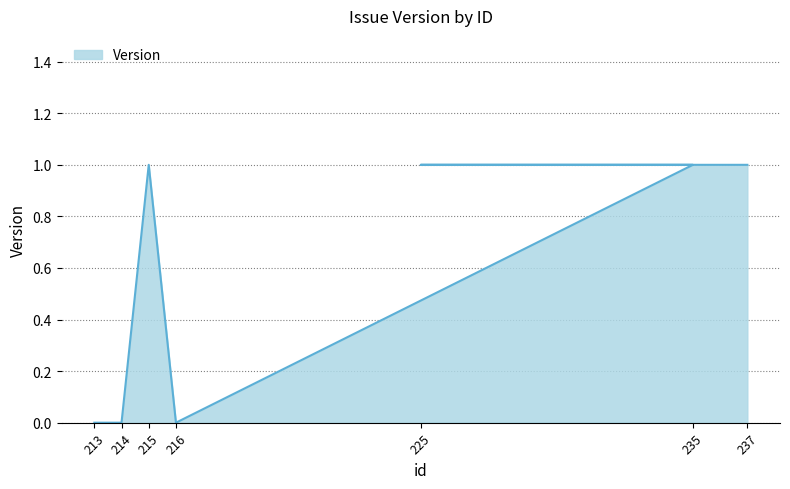

How many points are lower than both their immediate neighbors (excluding endpoints)?

1